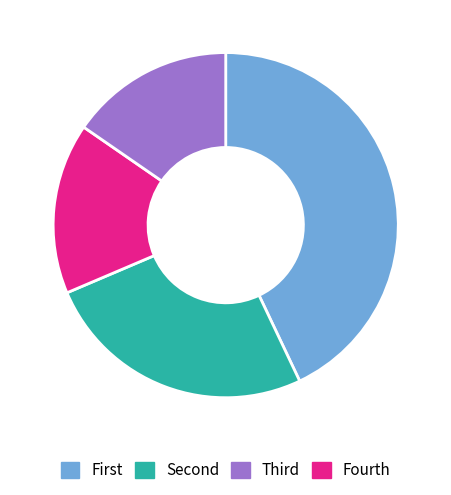

Is there a majority slice in this chart?

No